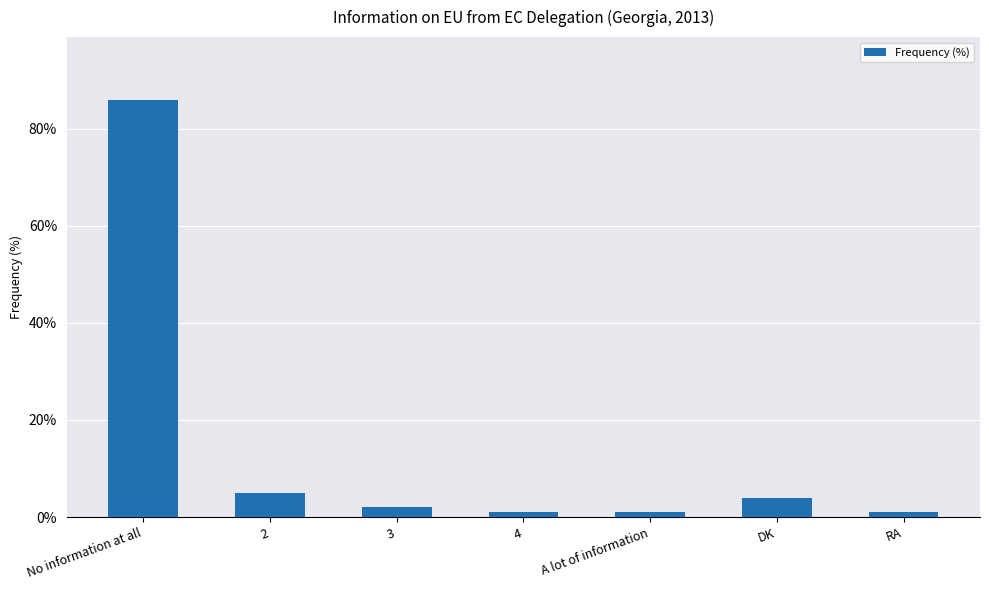

Which category has the highest value across all series?

No information at all